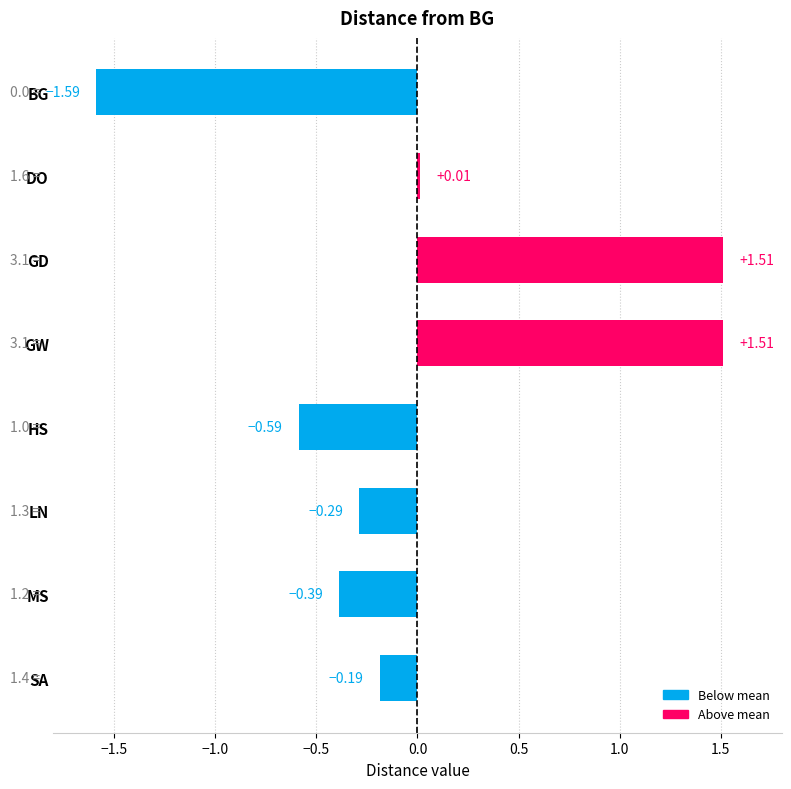

What is the label of the 5th bar from the bottom?

GW